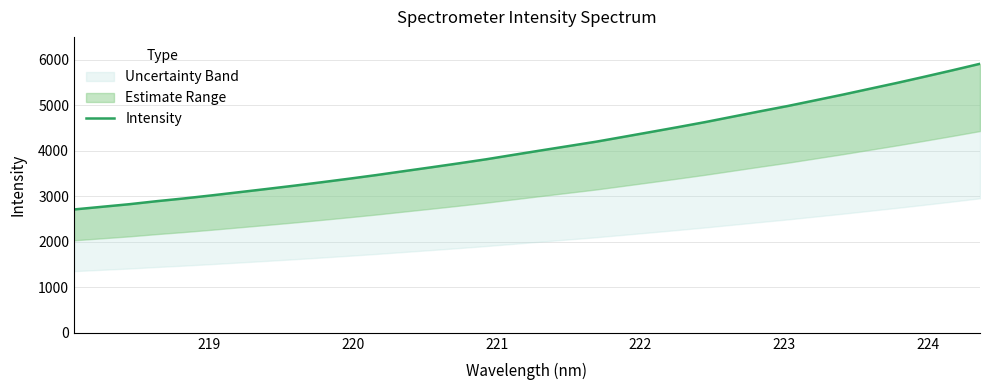

Reading left to right, list all the values displayed in this chart.

2712.1	2769.7	2826.8	2893.4	2954.5	3020.8	3091.2	3161.8	3233.9	3309.7	3387.4	3468.0	3553.8	3638.8	3725.6	3815.3	3913.2	4010.3	4105.8	4201.5	4308.2	4415.7	4524.0	4635.5	4754.3	4872.6	4988.2	5112.8	5237.5	5368.1	5498.4	5634.2	5772.8	5915.1